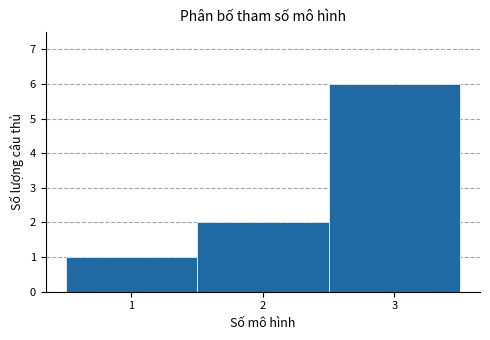

Over which range of the x-axis is the bar tallest?

2.5 to 3.5